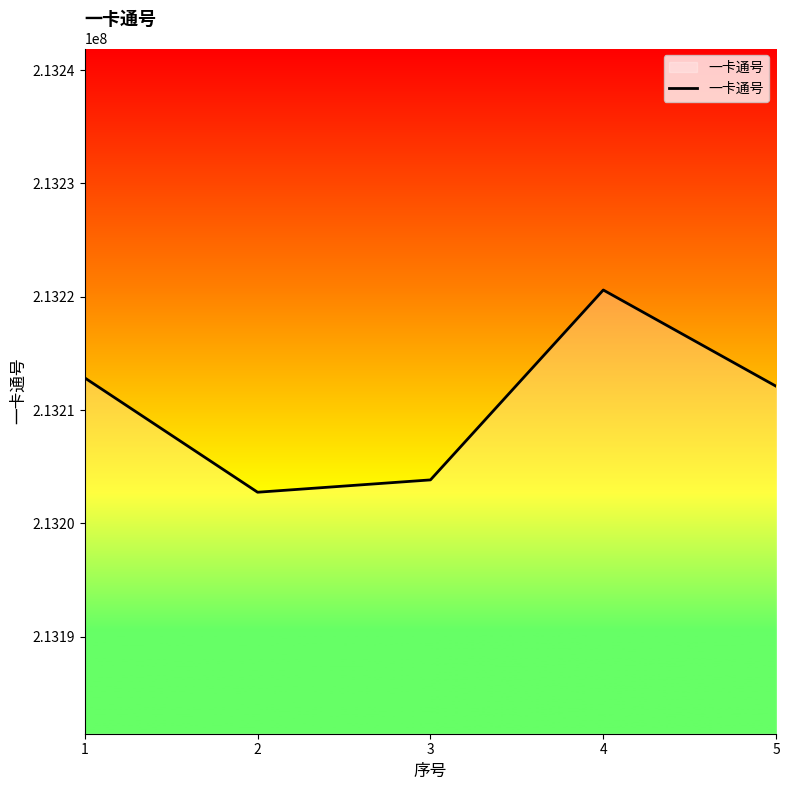

What is the maximum value shown in the chart?

213220596